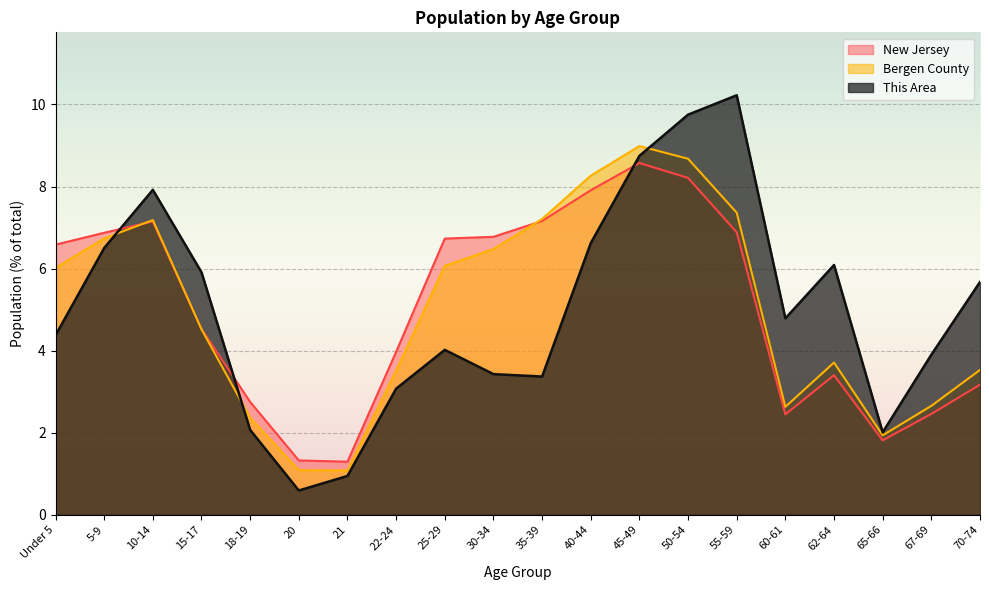

What position from the right is 21?

14